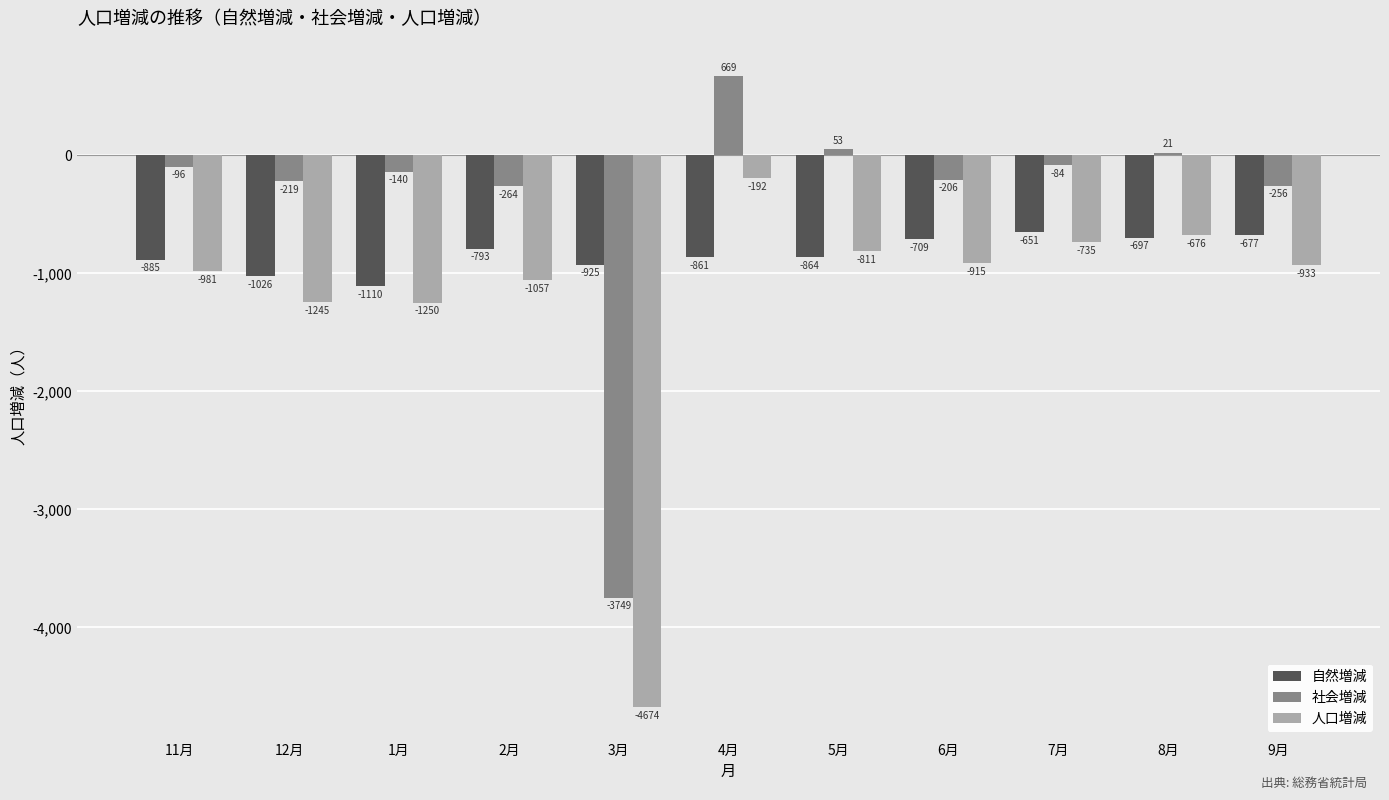

What is the minimum value shown in the chart?

-4674